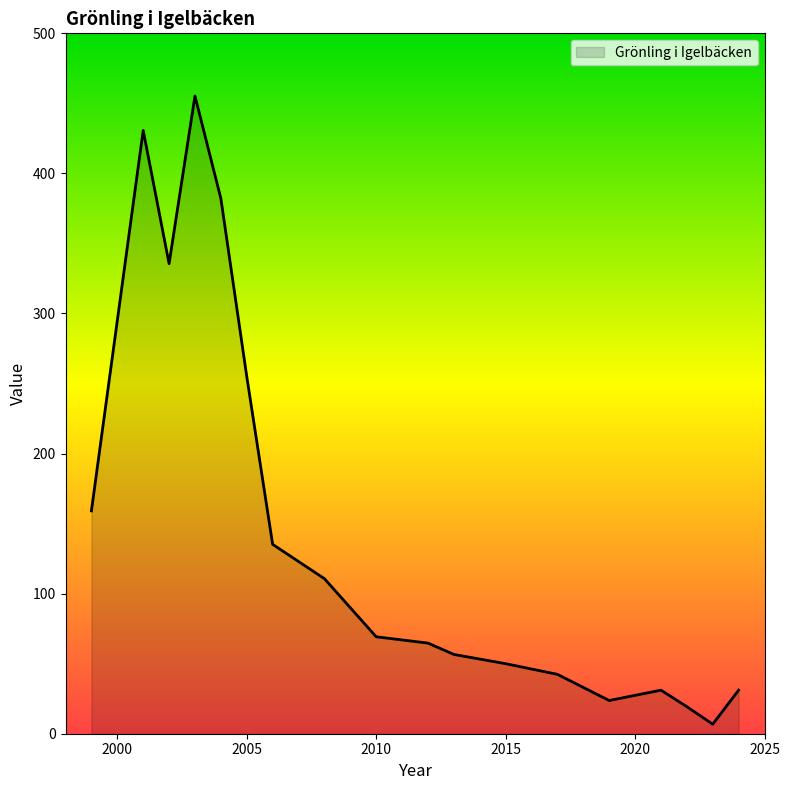

What is the maximum value shown in the chart?

455.3